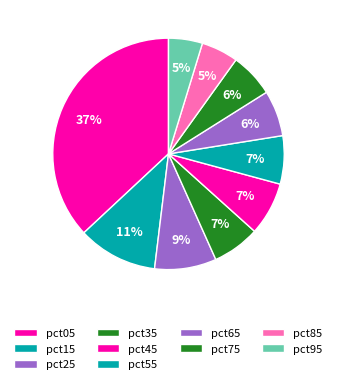

What is the largest slice in the pie chart?

pct05